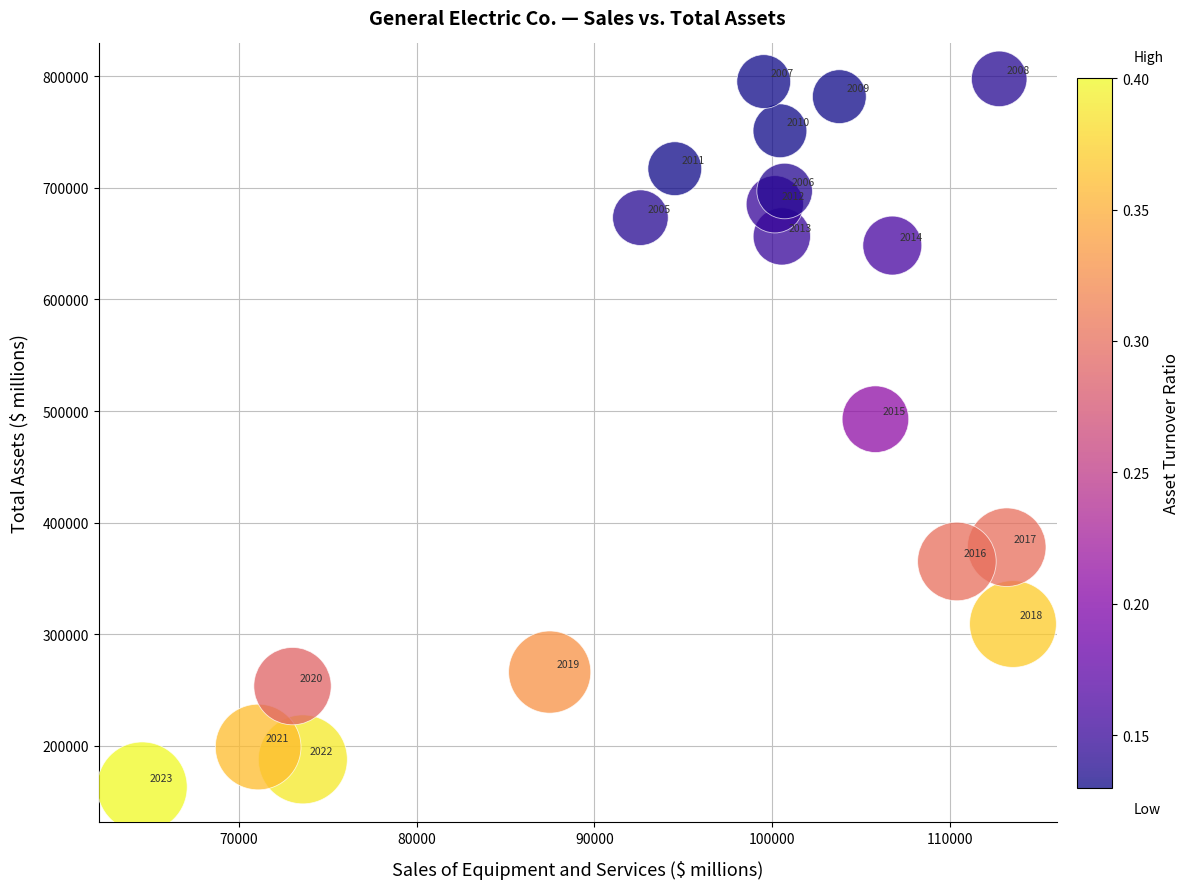

What Y value in the scatter plot is closest to 480407?

492692